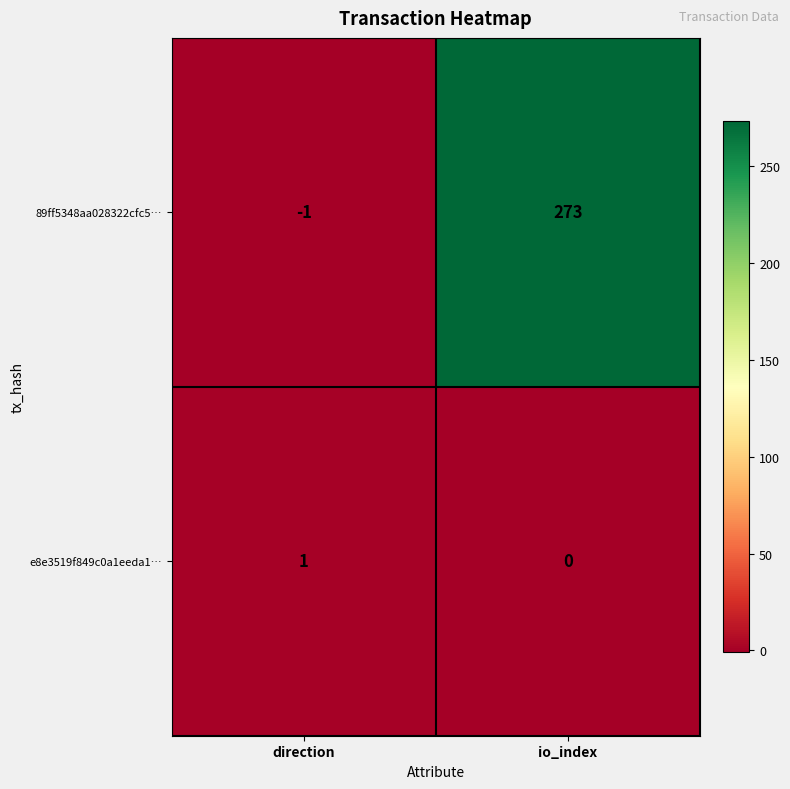

How many categories are shown in the chart?

2